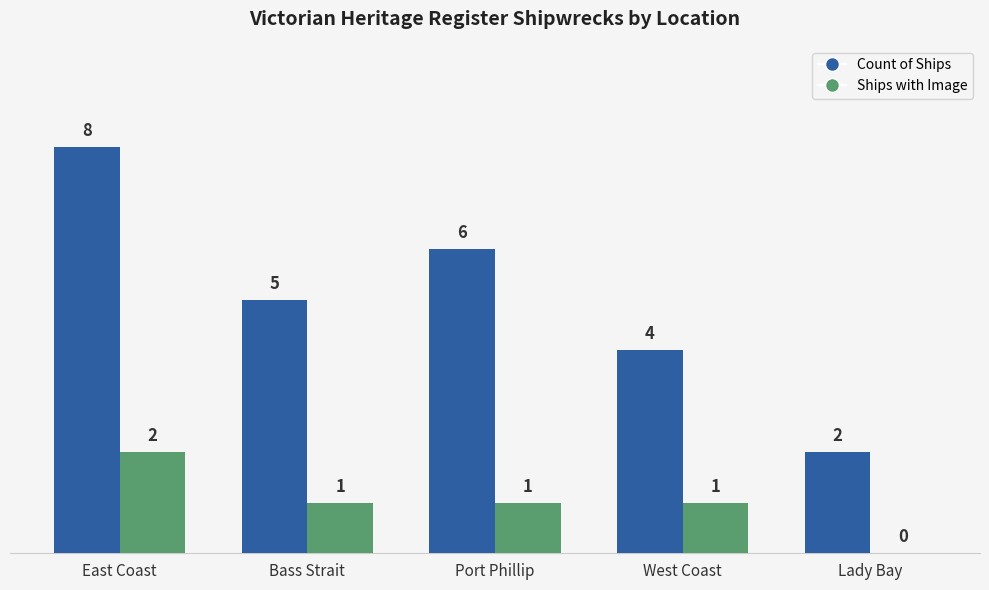

Between Bass Strait and Lady Bay, which series saw the biggest shift?

Count of Ships